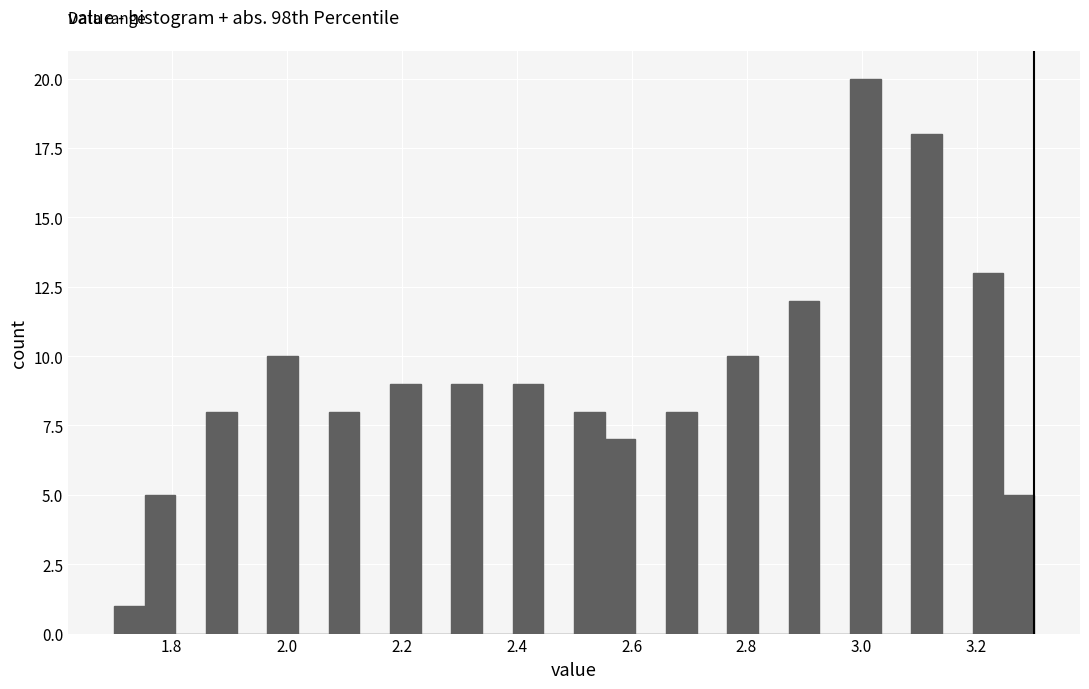

Around what value on the x-axis is the tallest bar? Give the approximate position of its centre, as read against the axis.

3.00